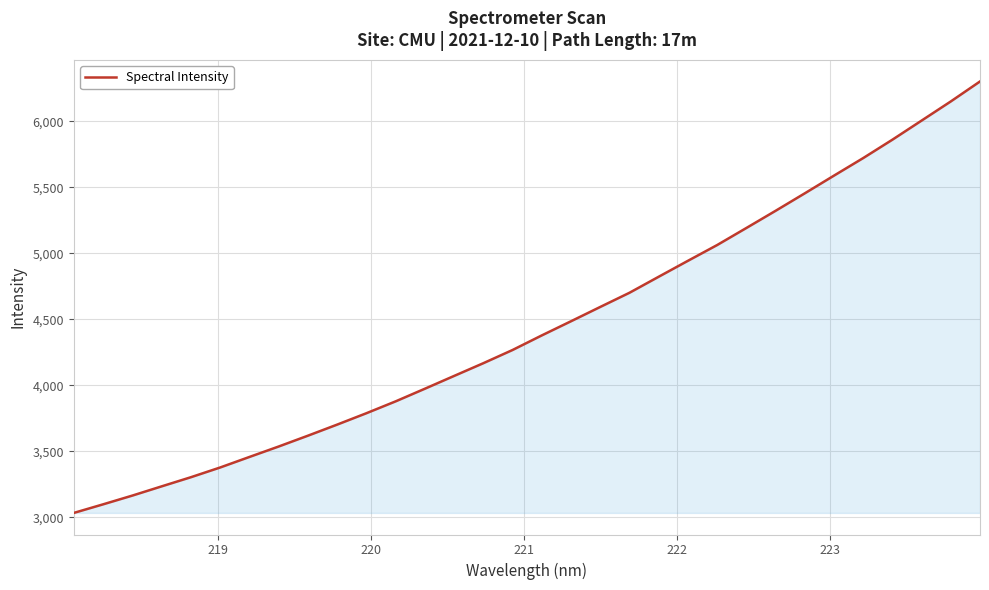

What is the smallest value displayed?

3032.0